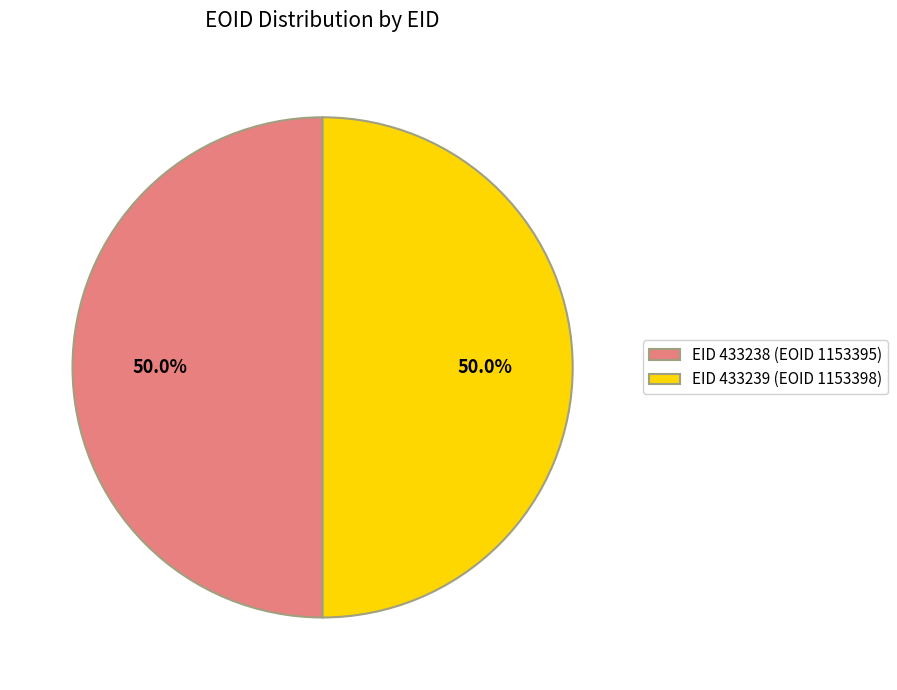

What is the ratio of the value at EID 433238 (EOID 1153395) to the value at EID 433239 (EOID 1153398)?

1.0